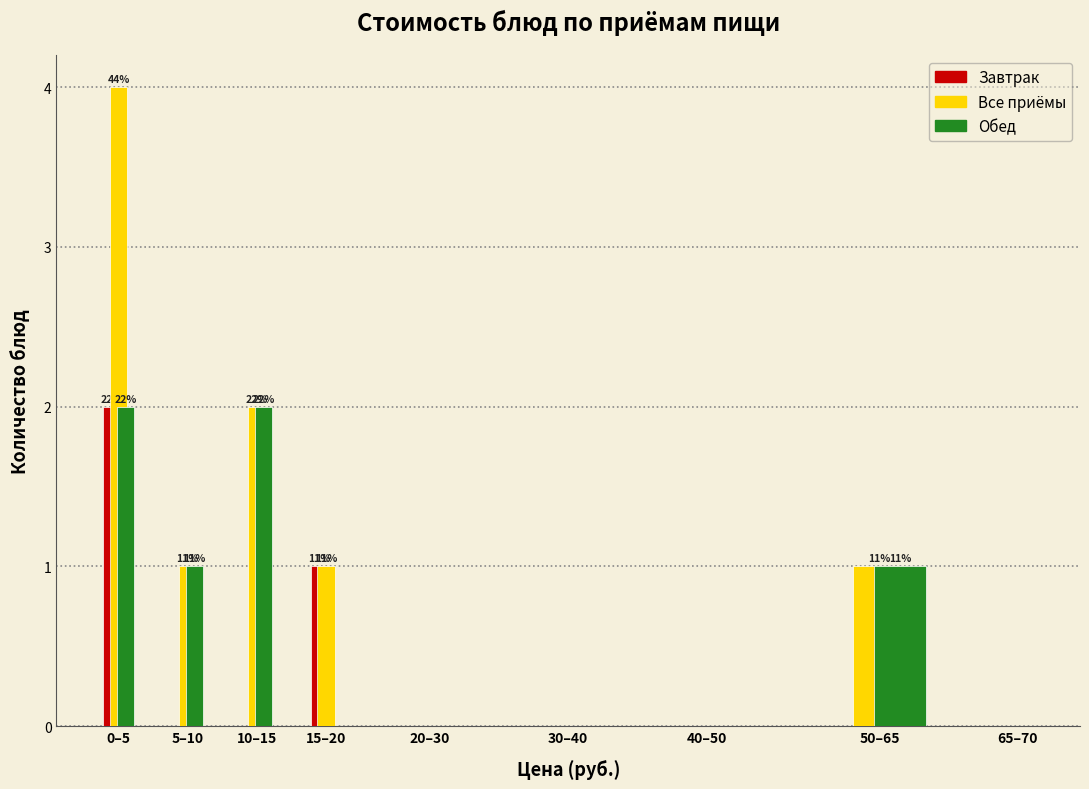

Reading left to right, what are all the values shown in this chart?

Завтрак: 0–5=2	5–10=0	10–15=0	15–20=1	20–30=0	30–40=0	40–50=0	50–65=0	65–70=0
Все приёмы: 0–5=4	5–10=1	10–15=2	15–20=1	20–30=0	30–40=0	40–50=0	50–65=1	65–70=0
Обед: 0–5=2	5–10=1	10–15=2	15–20=0	20–30=0	30–40=0	40–50=0	50–65=1	65–70=0